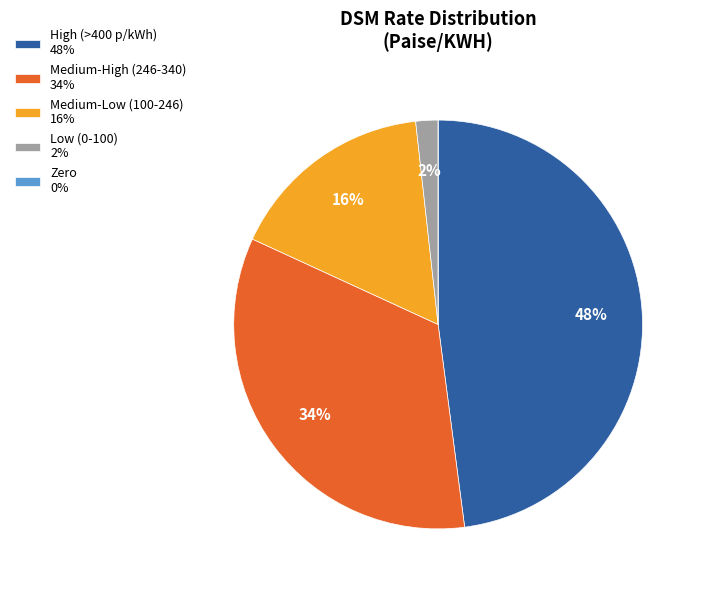

Is it true that Medium-High (246-340) 34% is 34% of the pie?

True